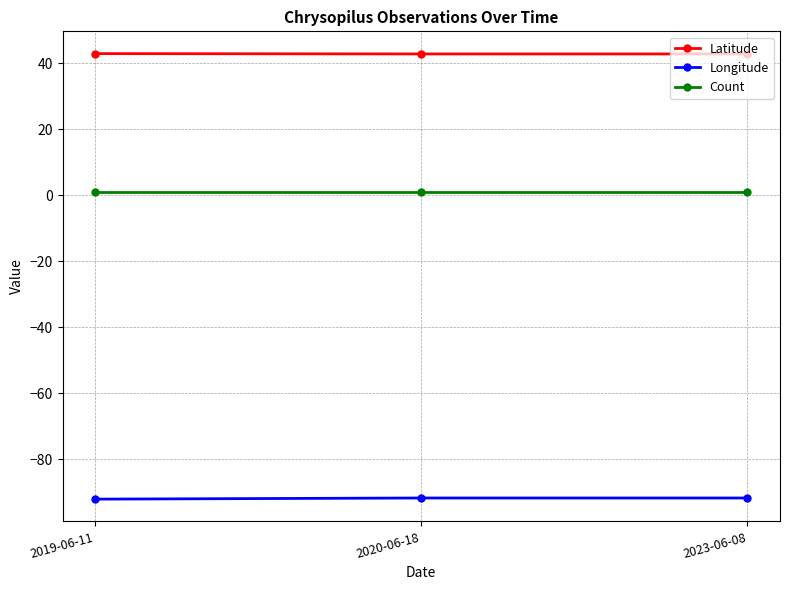

List the series in order of their overall mean, lowest first.

Longitude, Count, Latitude